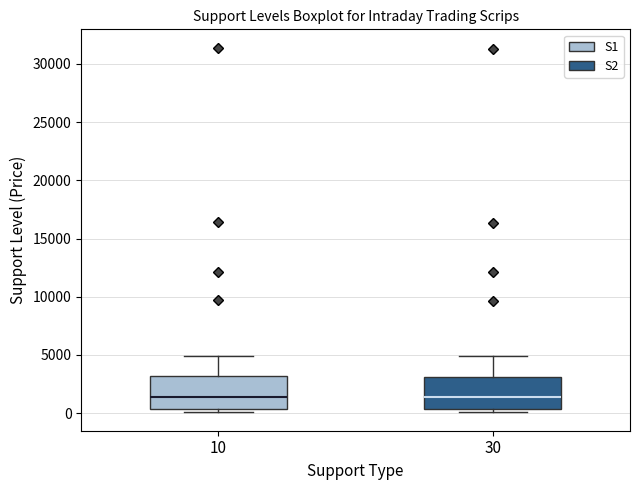

Reading left to right, read every box against the y-axis: the position of its median line, the range the box covers, and the ends of its whiskers. The values are not printed on the chart, so give them approximately, as read against the axis.

10: median 1500, box 500 to 3000, whiskers 0 to 5000
30: median 1500, box 500 to 3000, whiskers 0 to 5000